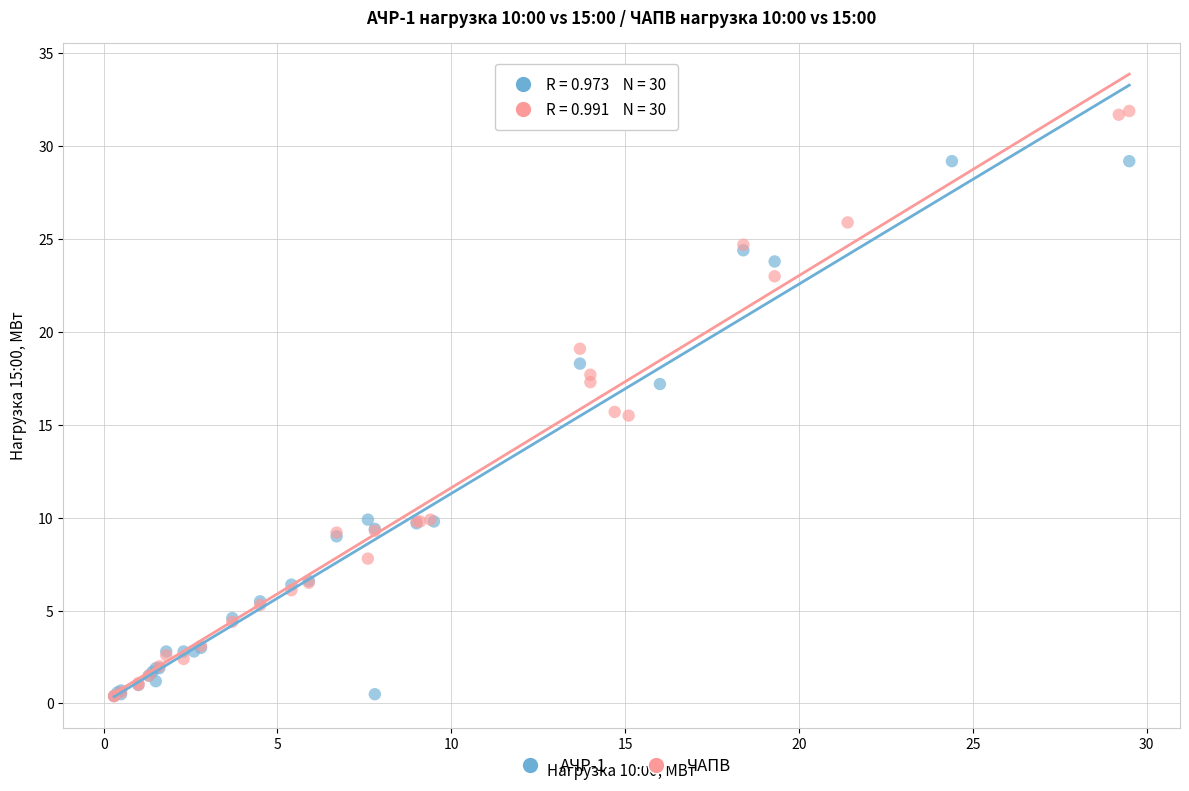

What are all the series names shown in the legend?

АЧР-1, ЧАПВ